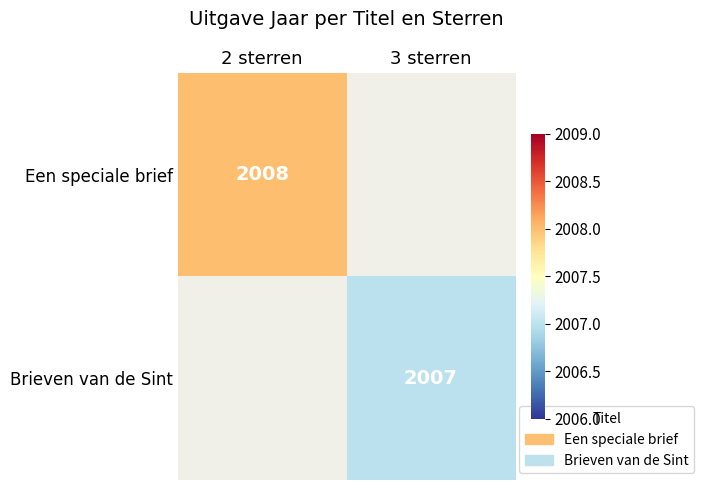

Is the value of Brieven van de Sint at 3 sterren greater than the value of Een speciale brief at 2 sterren?

No